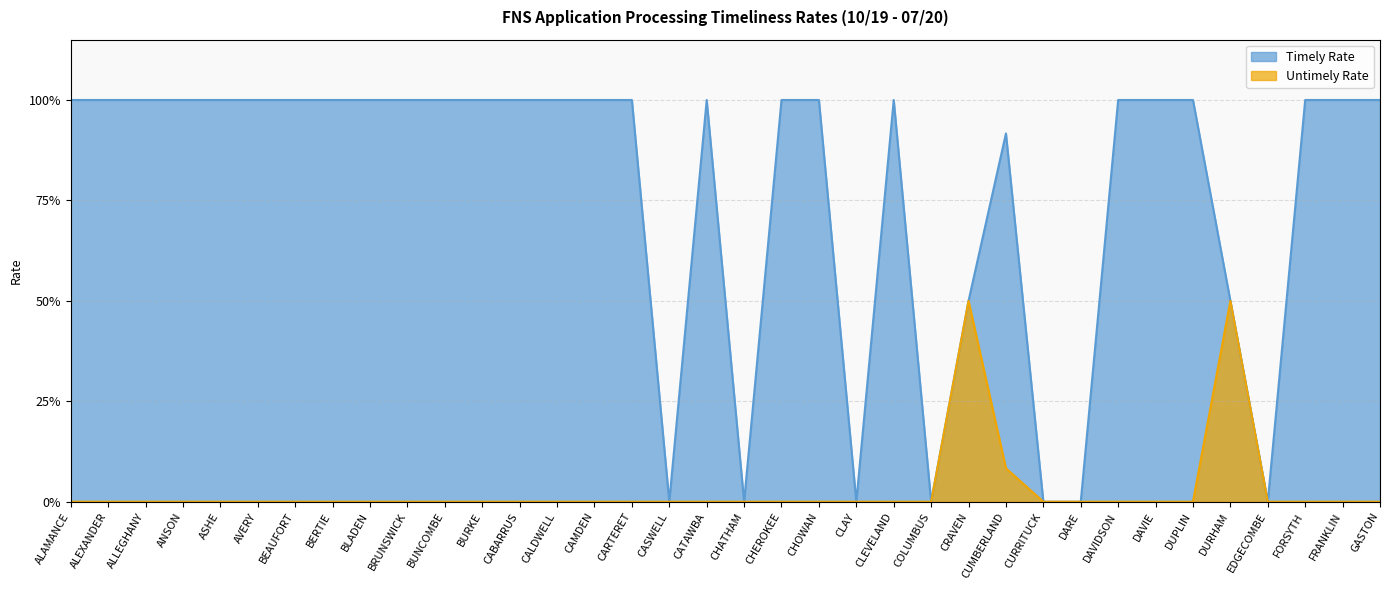

Which label corresponds to the largest value in the chart?

ALAMANCE